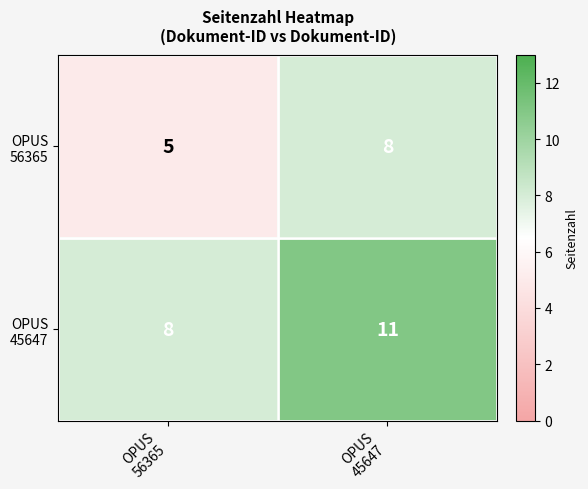

What is the maximum value shown in the chart?

11